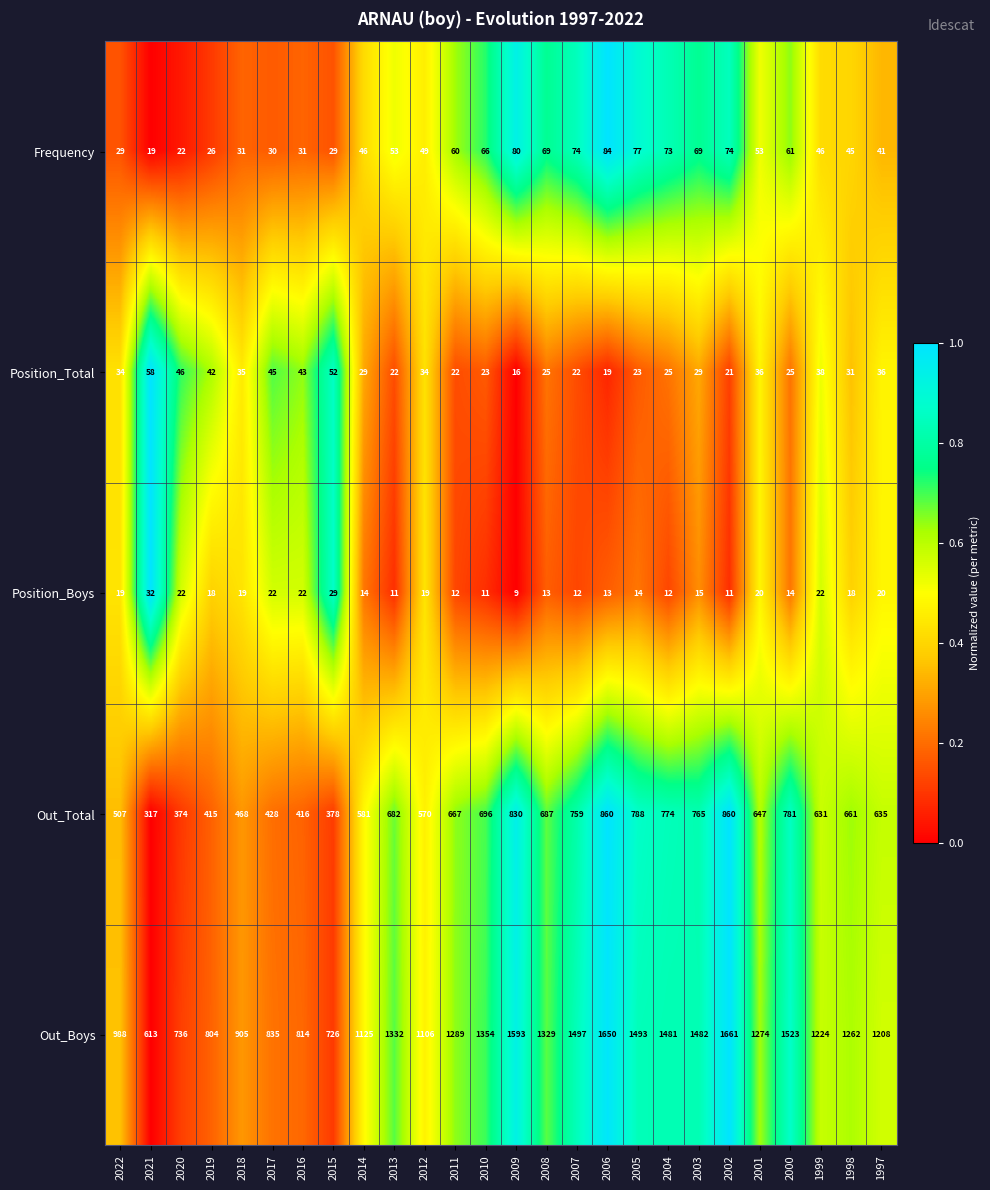

The Out_Total series shows 781 at 2000. True or false?

True